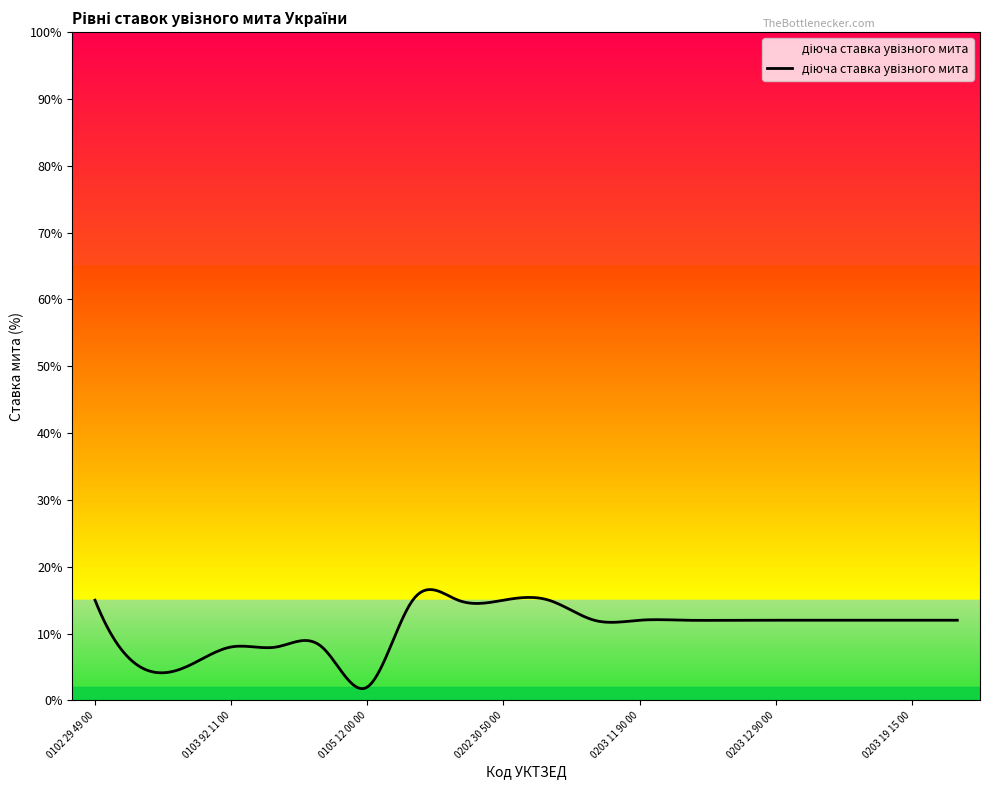

How many lines are shown in the chart?

1